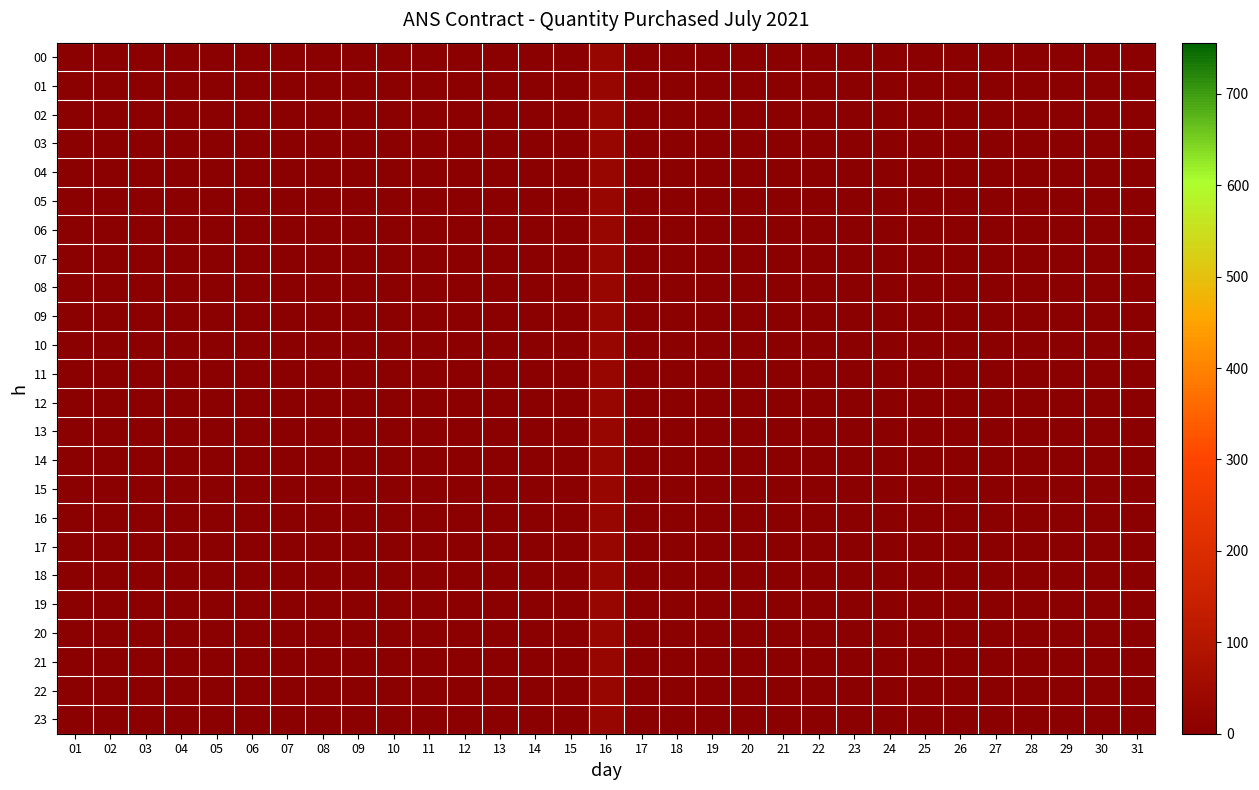

Which label corresponds to the largest value in the chart?

16